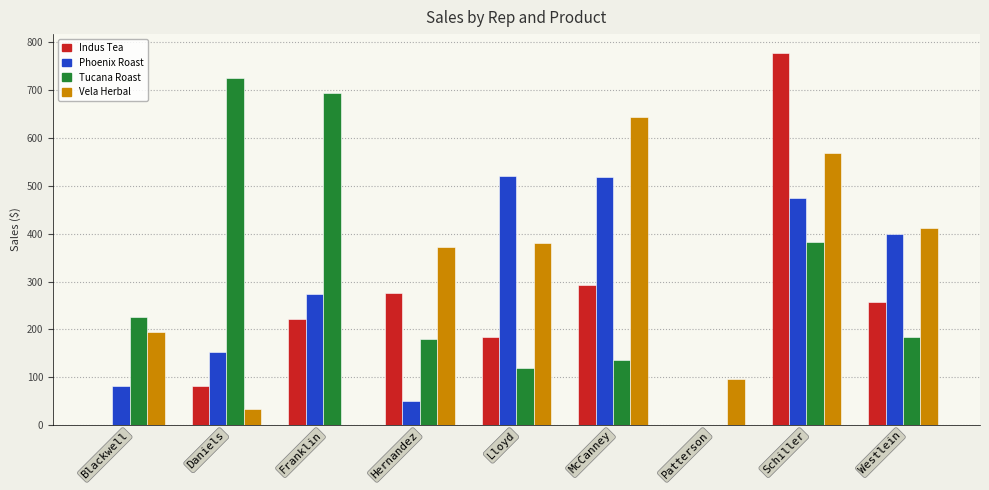

What is the sum of all Vela Herbal values?

2704.5